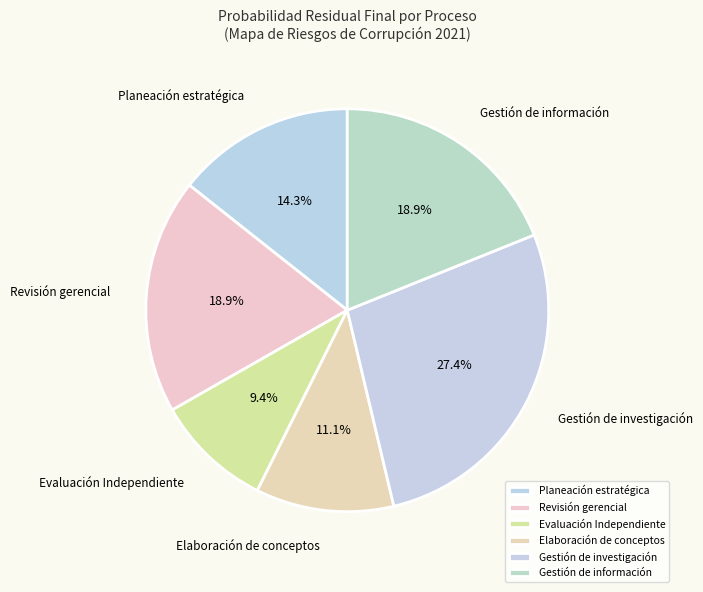

How many slices are in this pie chart?

6